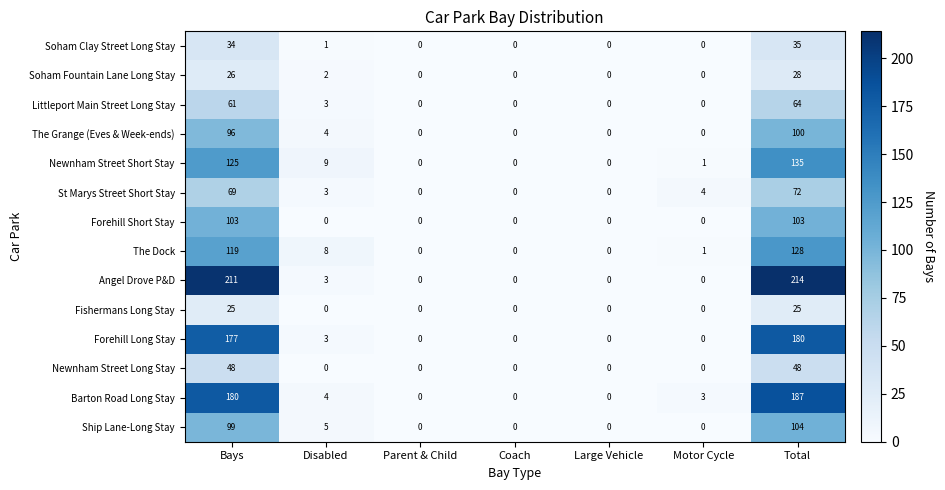

Which series has the largest range (max minus min)?

Angel Drove P&D